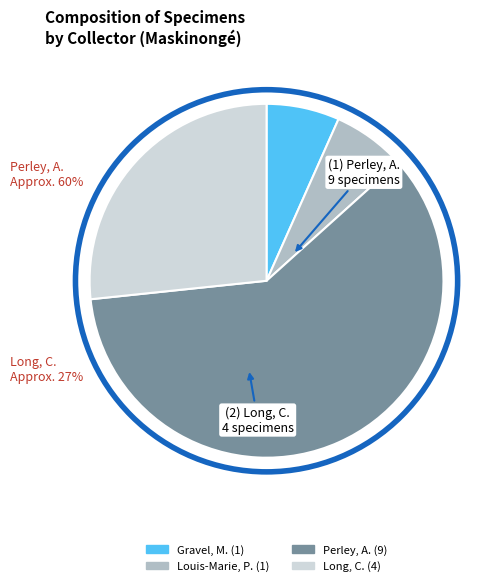

How many segments does this pie chart have?

4